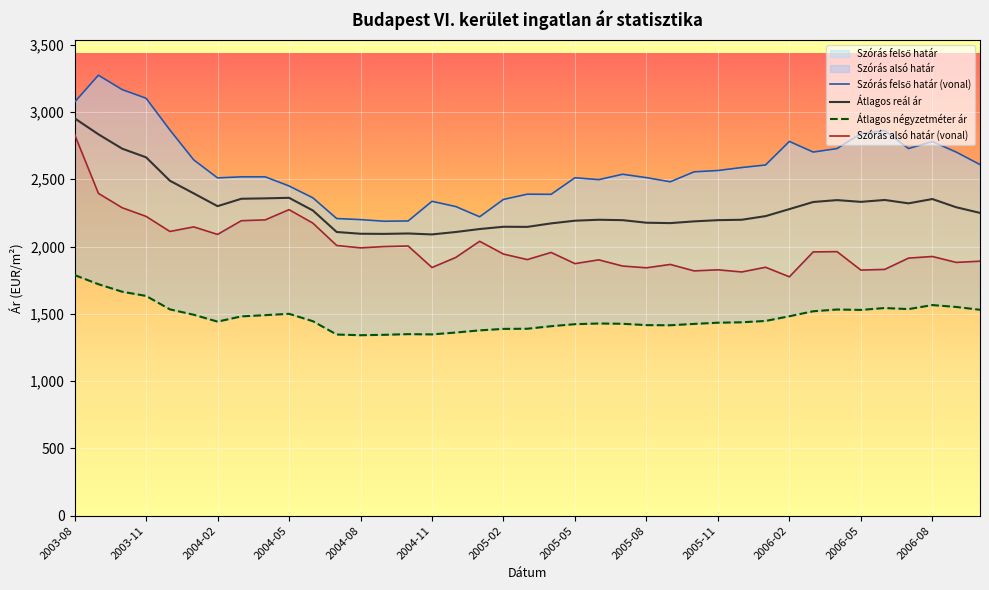

What is the sum of all Átlagos reál ár values?

89485